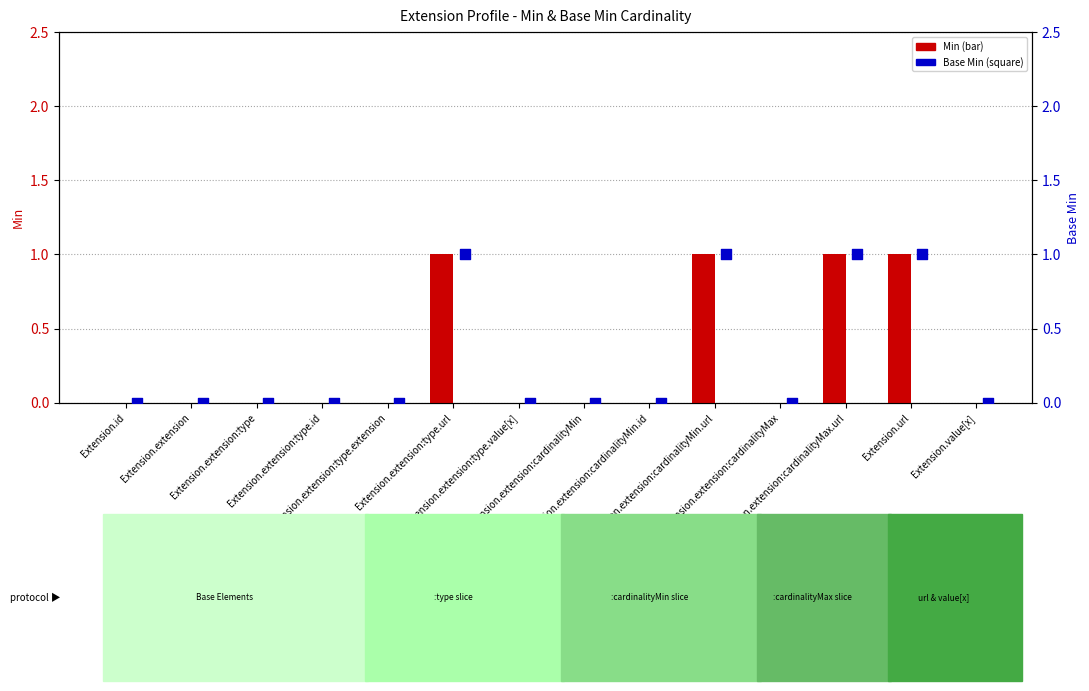

Which series contains the lowest Y value?

Min